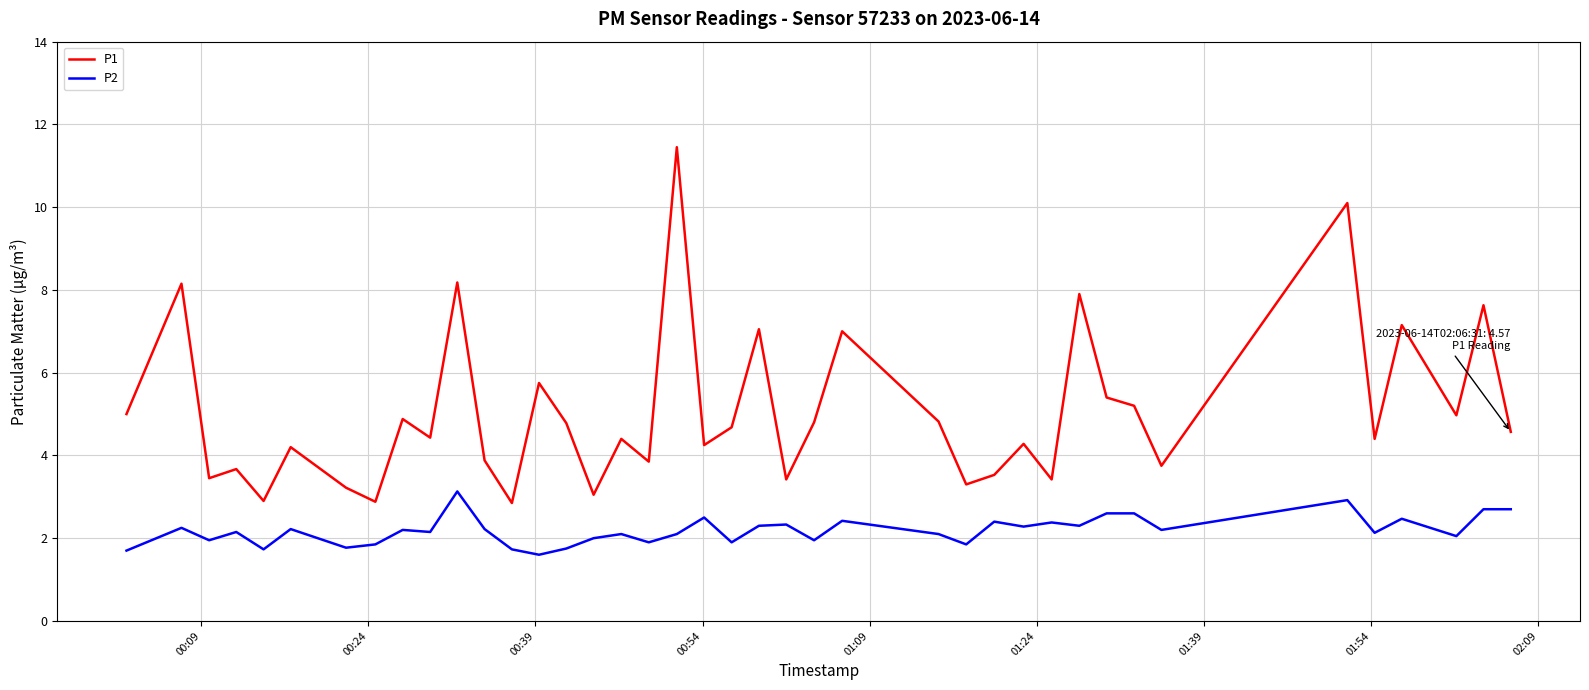

Which series has the largest range (max minus min)?

P1